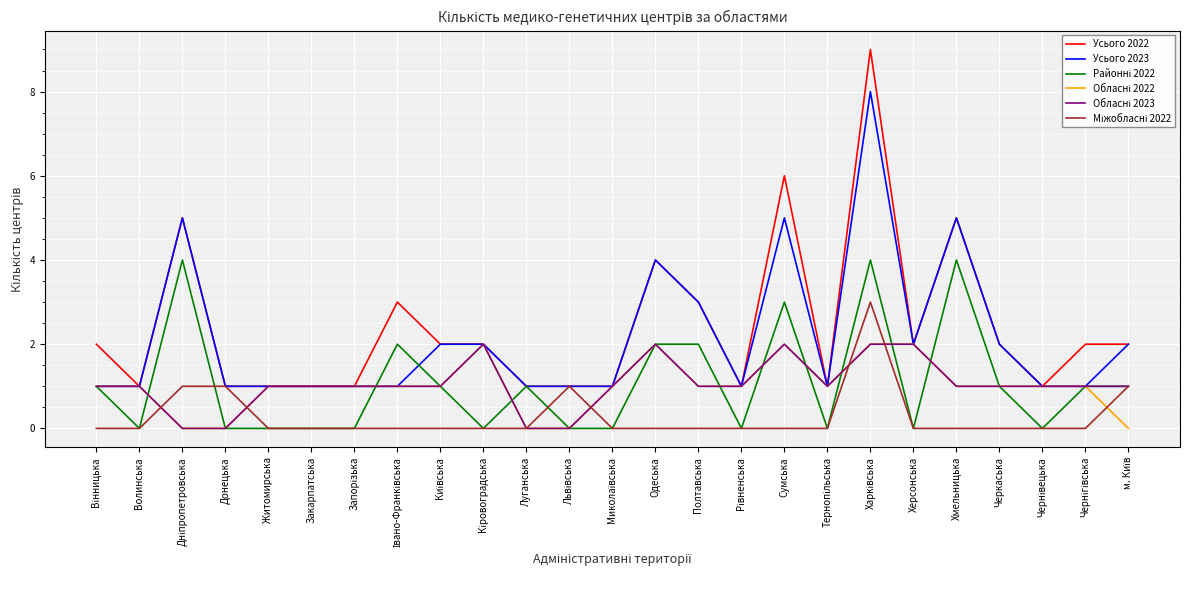

Which series has the largest range (max minus min)?

Усього 2022